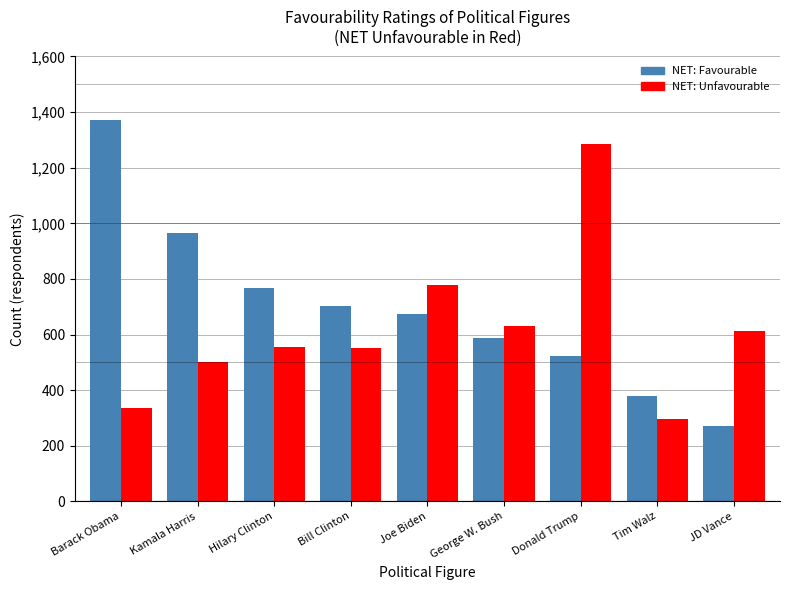

Where is NET: Favourable nearest to the value 822?

Hilary Clinton